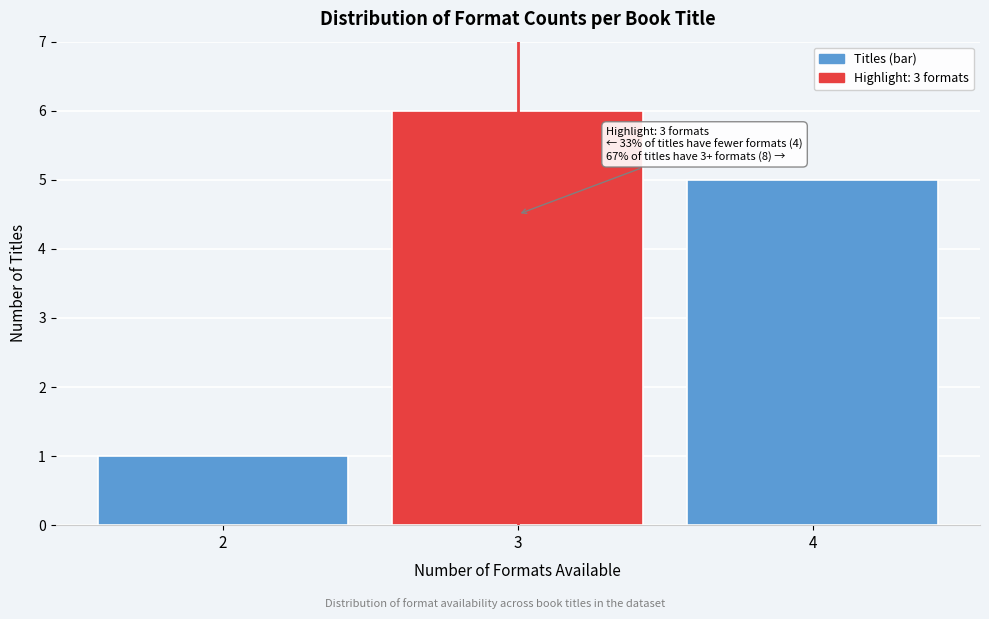

Reading right to left, transcribe all the data shown in this chart.

4=5	3=6	2=1